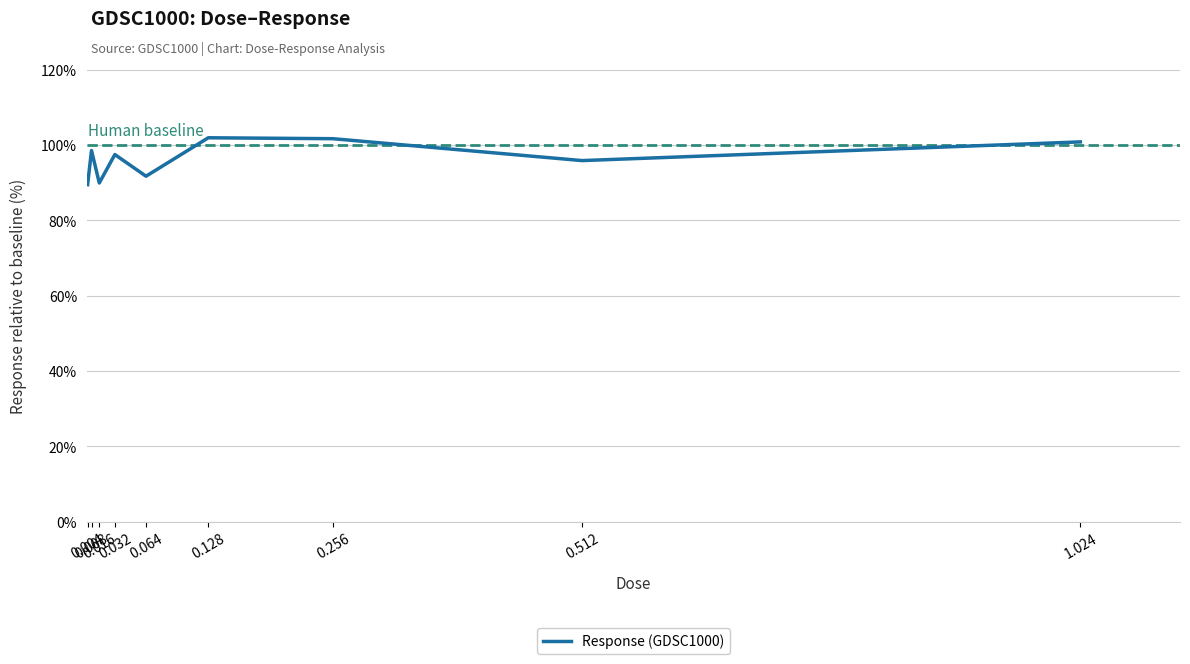

Approximately how many times larger is the value at 0.016 compared to 0.032?

0.9